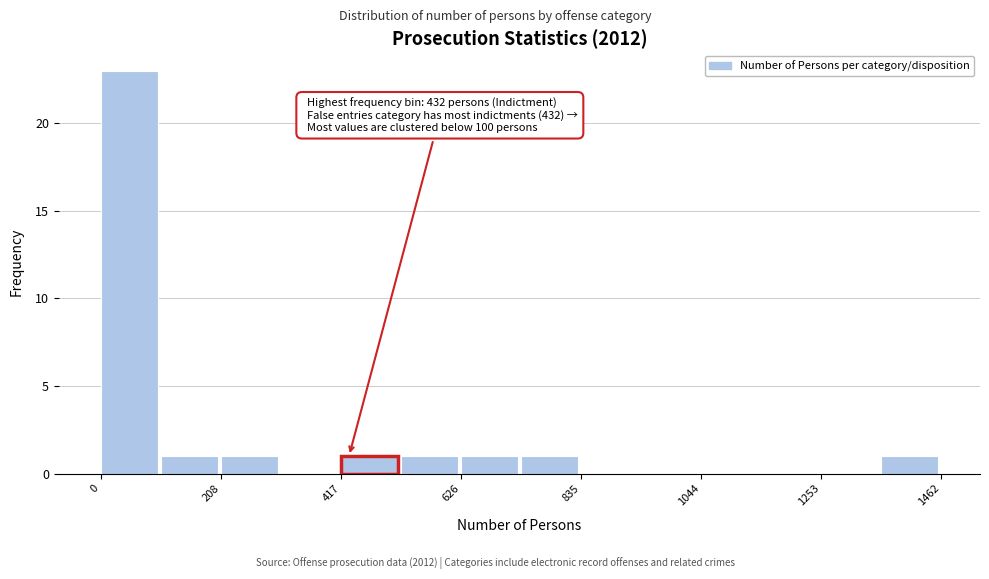

Around what value on the x-axis is the tallest bar? Give the approximate position of its centre, as read against the axis.

50